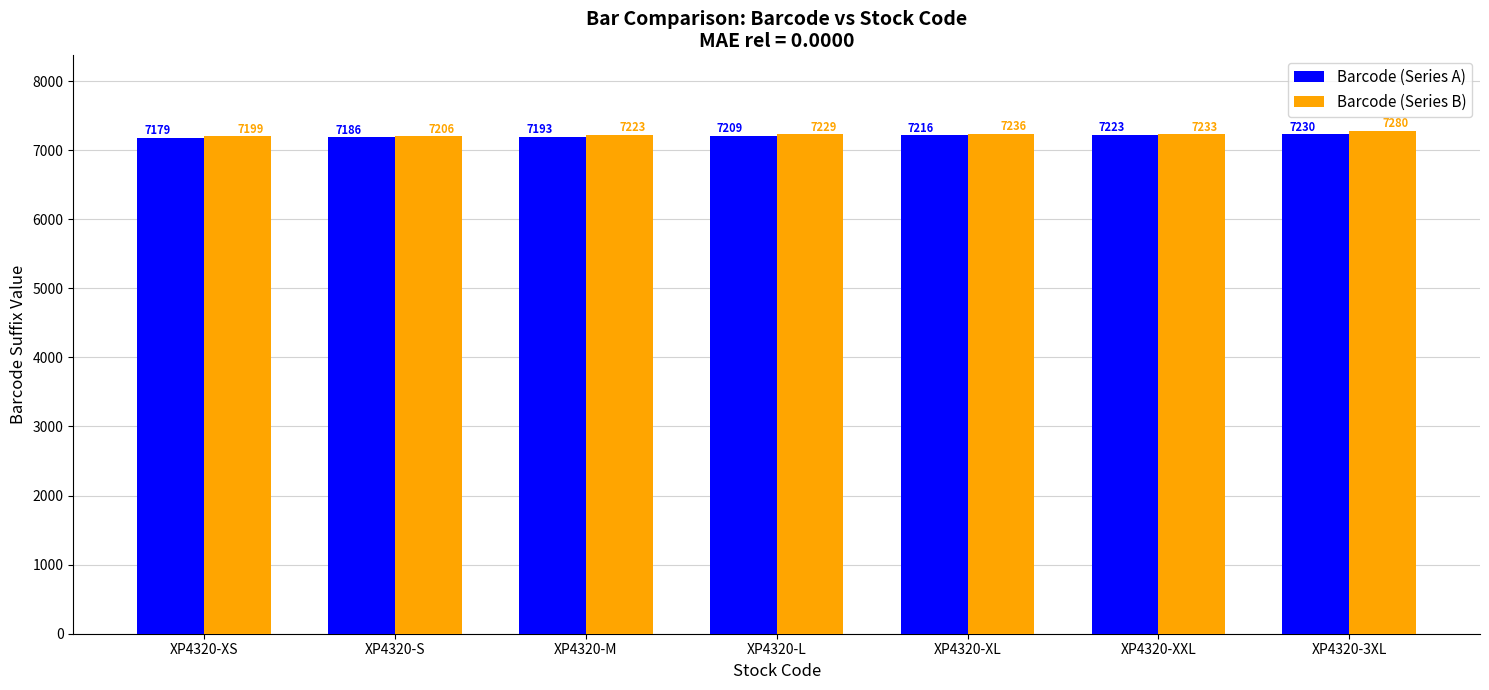

What is the approximate value of Barcode (Series B) at XP4320-S, to the nearest 5?

7205